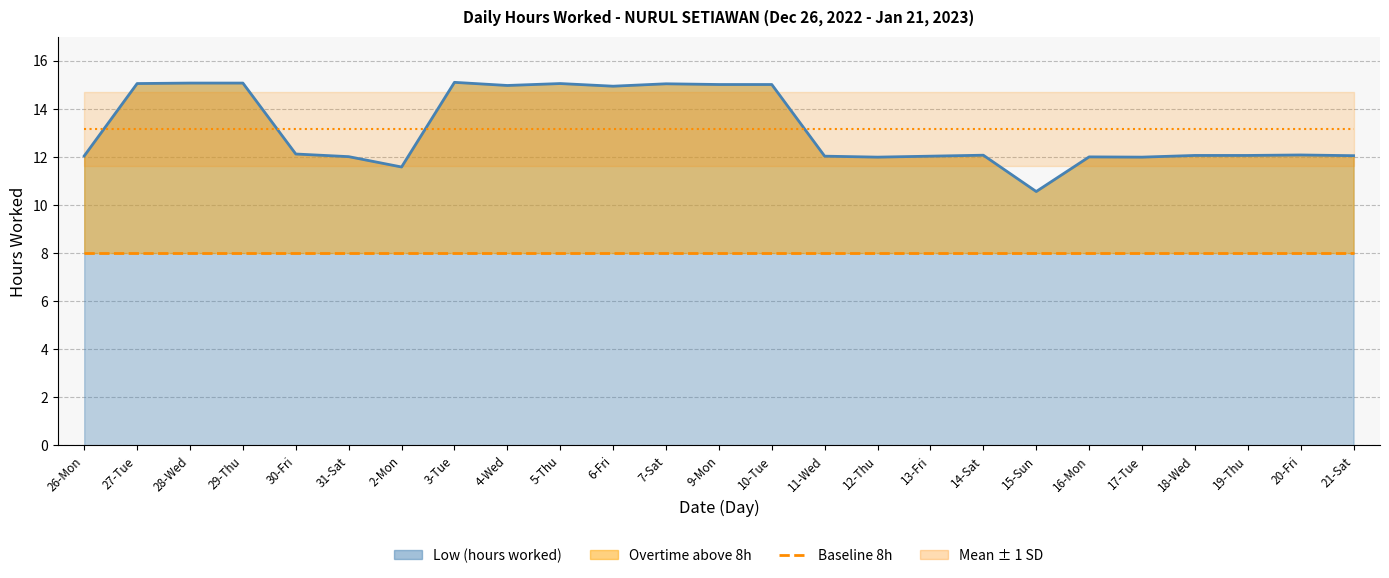

What is the average value?

13.2